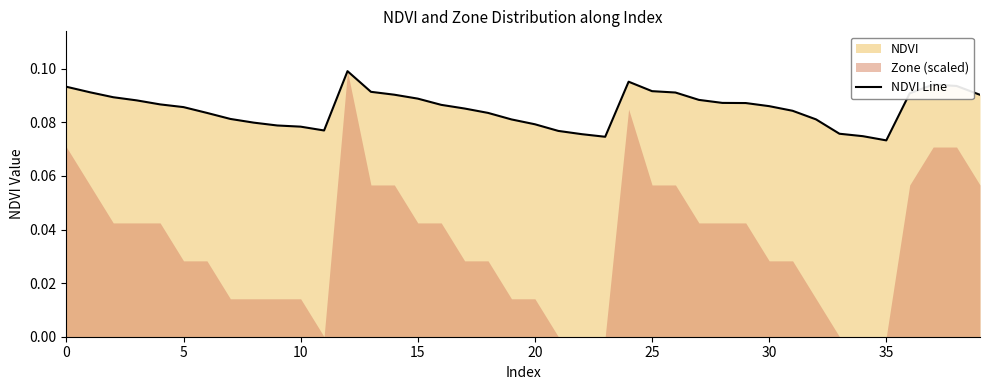

Which has a higher value, 24 or 35?

24